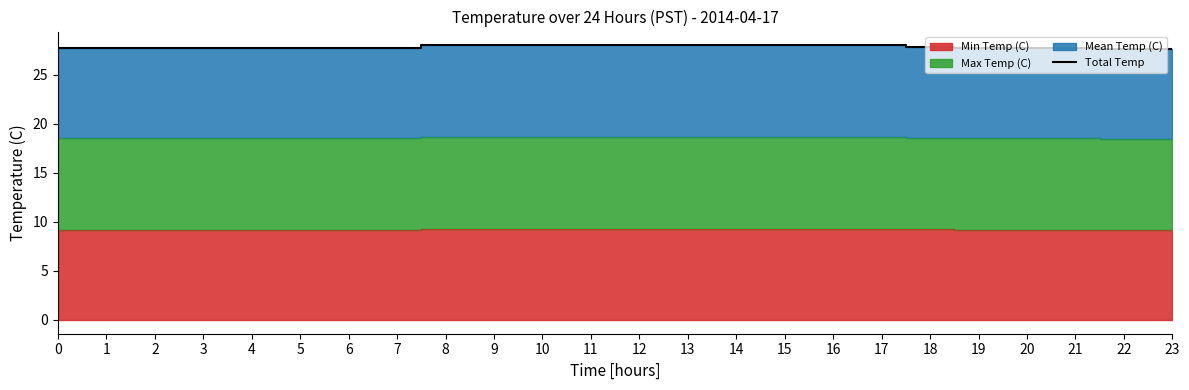

What value does the data have at 5?

27.7